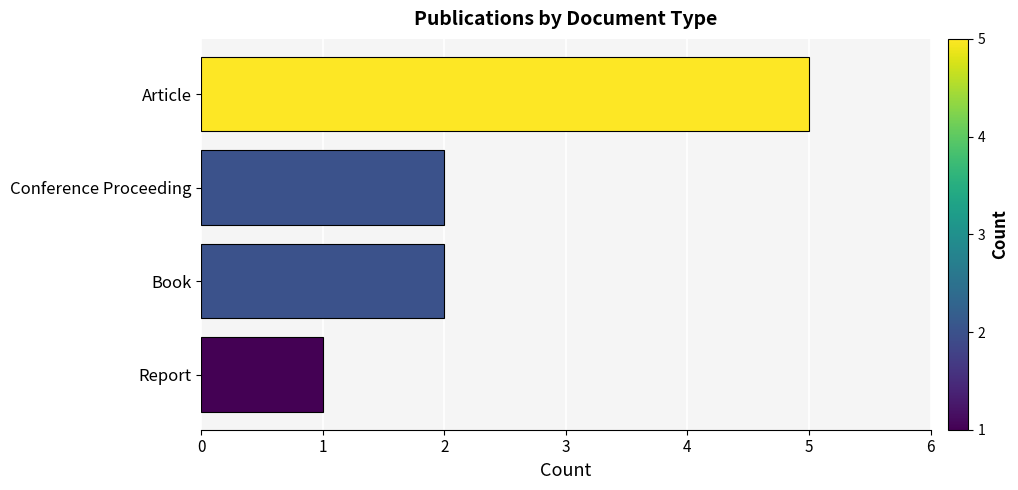

At which category does the chart reach its peak across all series?

Article